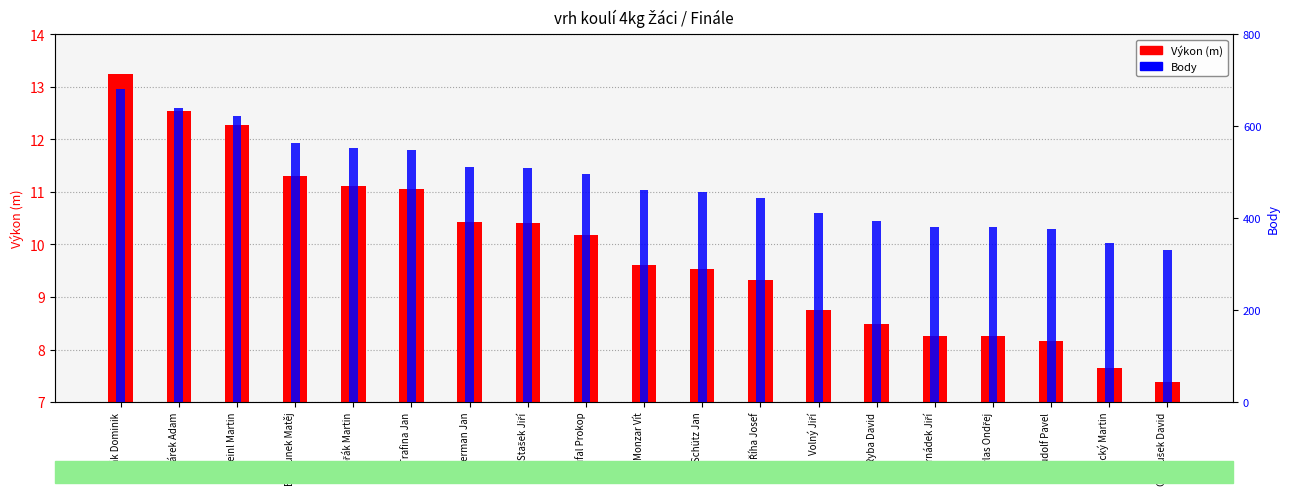

What are all the series names shown in the legend?

Výkon (m), Body